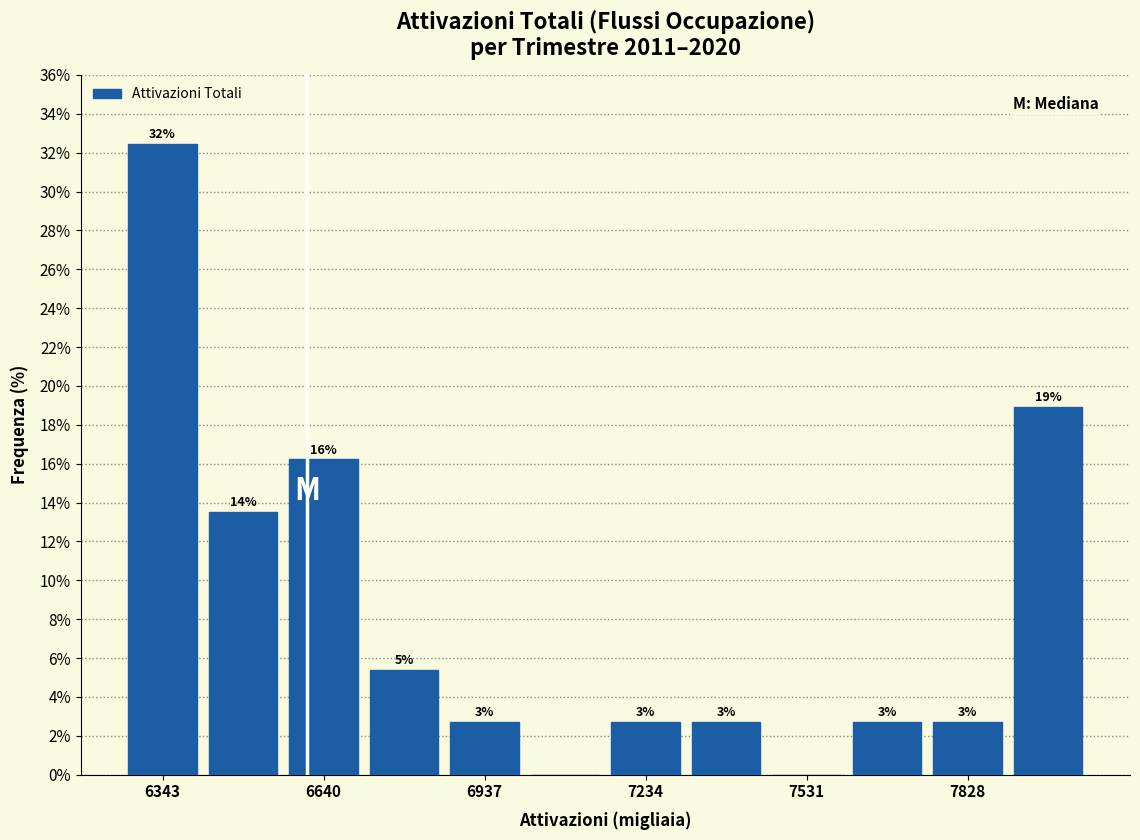

Around what value on the x-axis is the tallest bar? Give the approximate position of its centre, as read against the axis.

6350